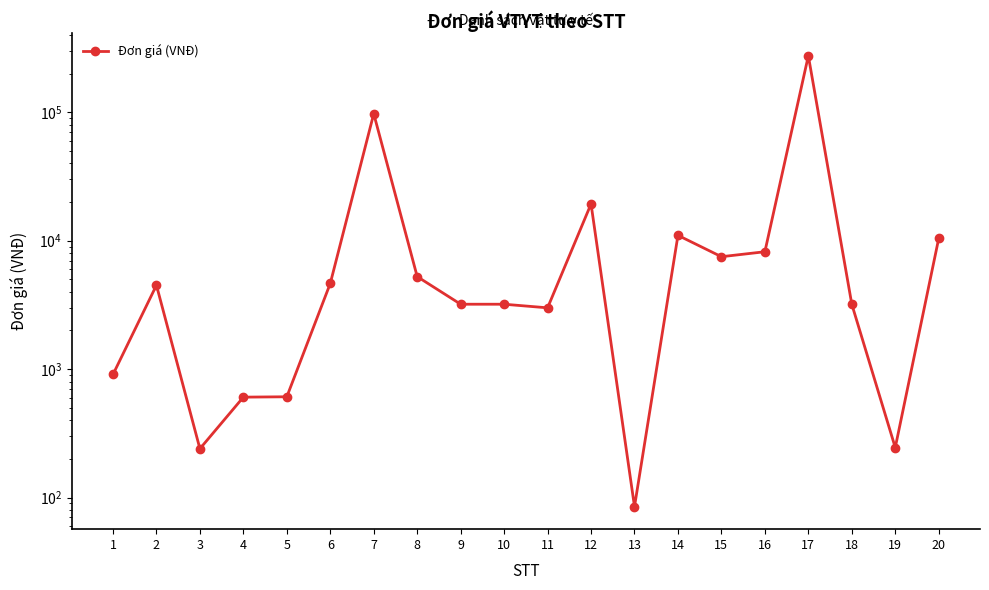

List the labels in order of value, smallest first.

13, 3, 19, 4, 5, 1, 11, 9, 10, 18, 2, 6, 8, 15, 16, 20, 14, 12, 7, 17